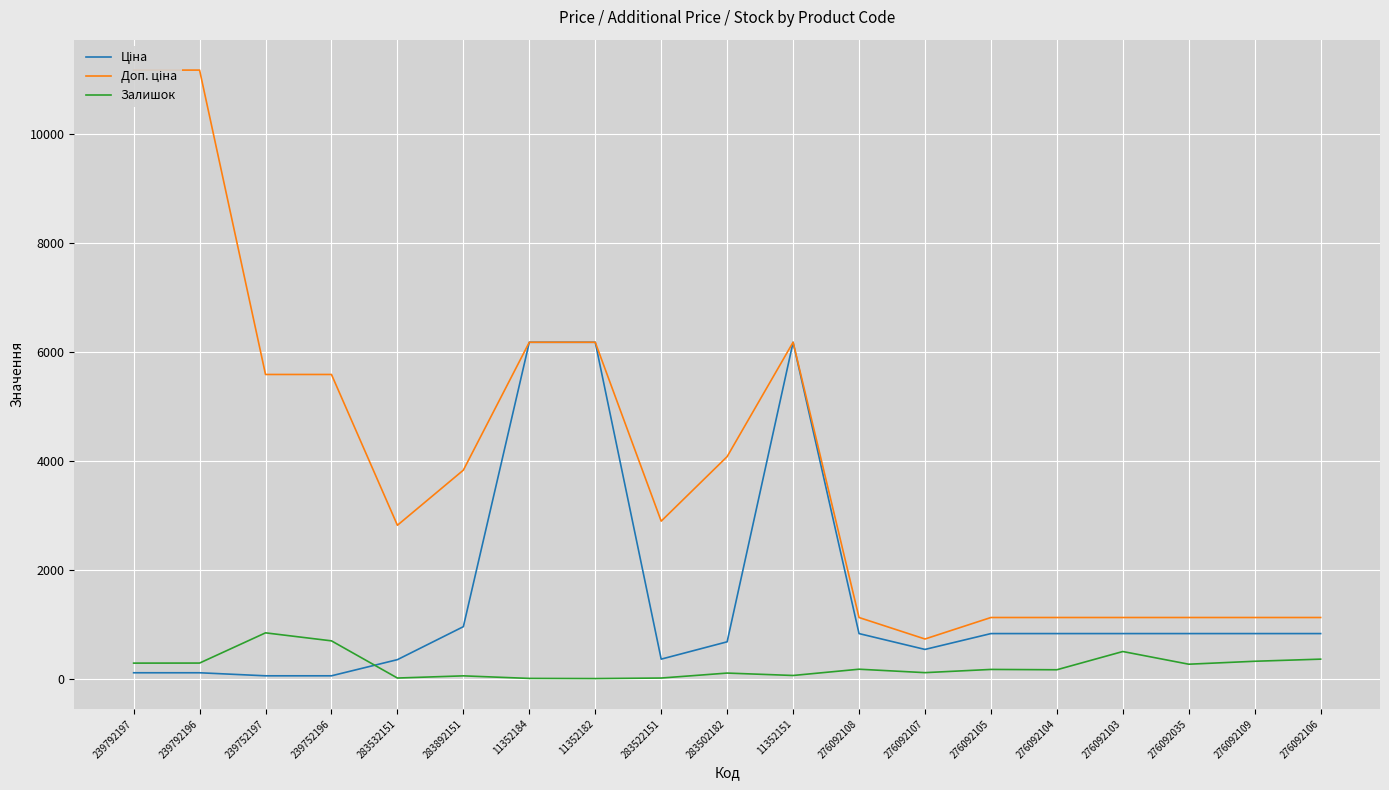

At which category is the sum across all series the highest?

11352151